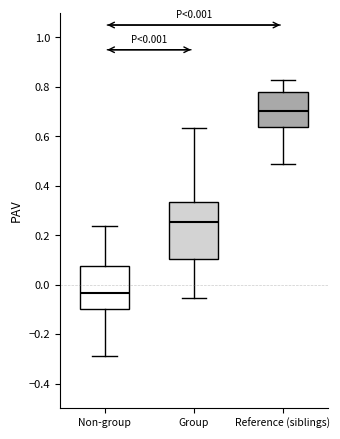

Comparing the boxes themselves (not the whiskers), which one is the tallest?

Group